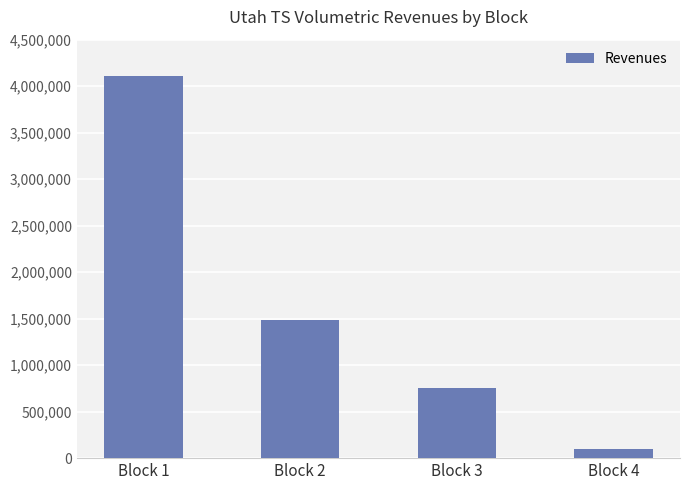

What is the change in value from Block 2 to Block 3?

-733357